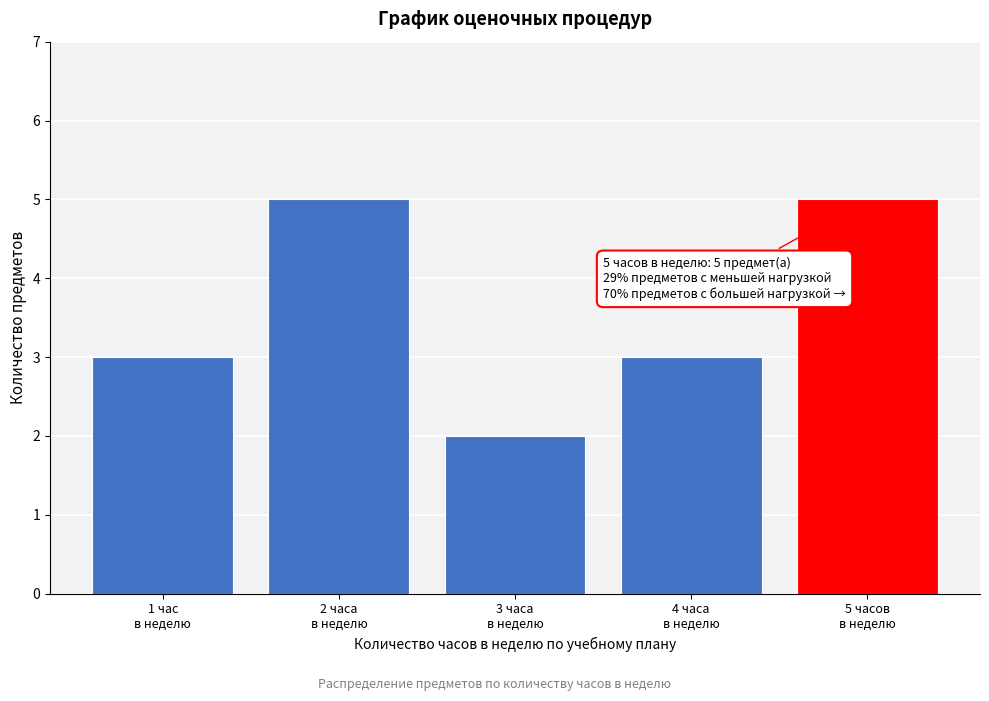

Reading right to left, what are all the values shown in this chart?

5	3	2	5	3